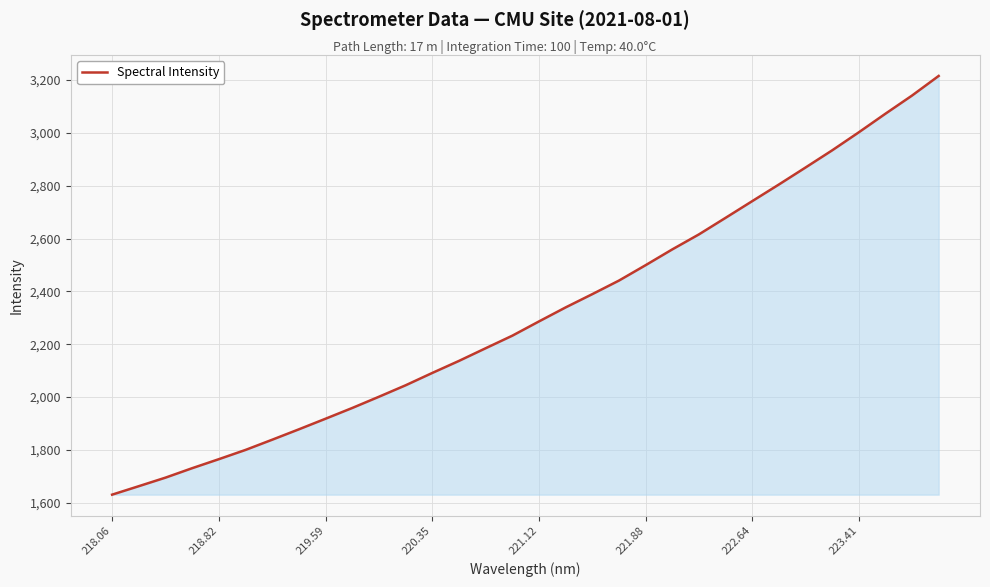

Count the number of categories in the chart.

32